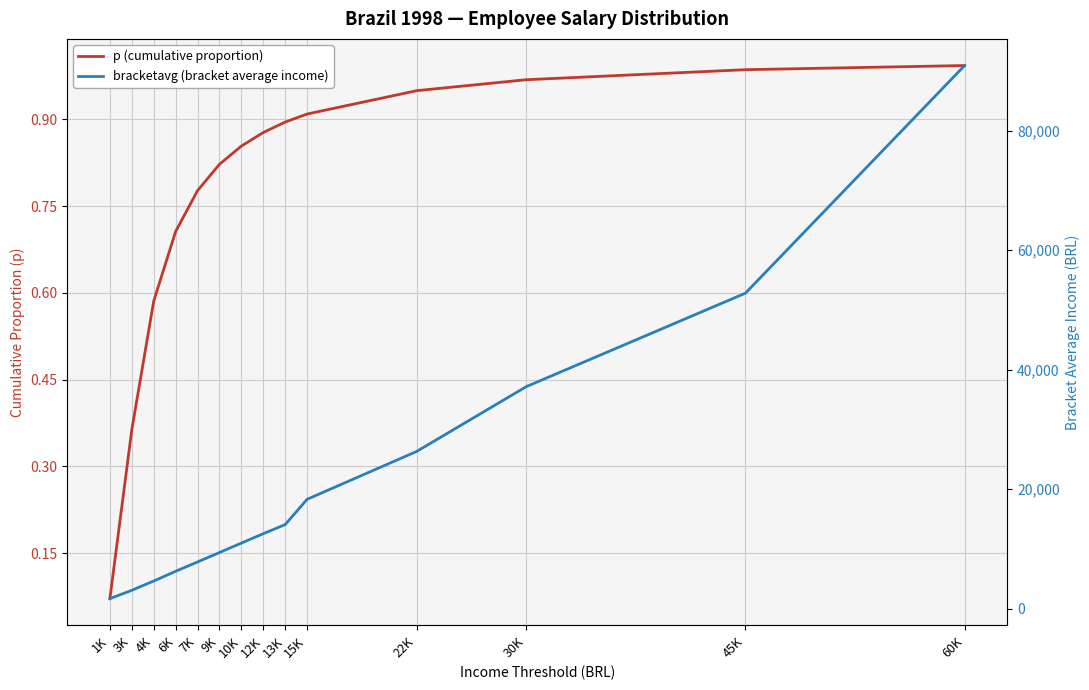

Reading right to left, transcribe all the data shown in this chart.

p (cumulative proportion): 1.0	1.0	1.0	0.9	0.9	0.9	0.9	0.9	0.8	0.8	0.7	0.6	0.4	0.1
bracketavg (bracket average income): 90881.7	52796.8	37157.2	26319.0	18309.1	14082.5	12553.2	10982.3	9402.7	7822.7	6260.8	4631.5	3085.0	1680.2